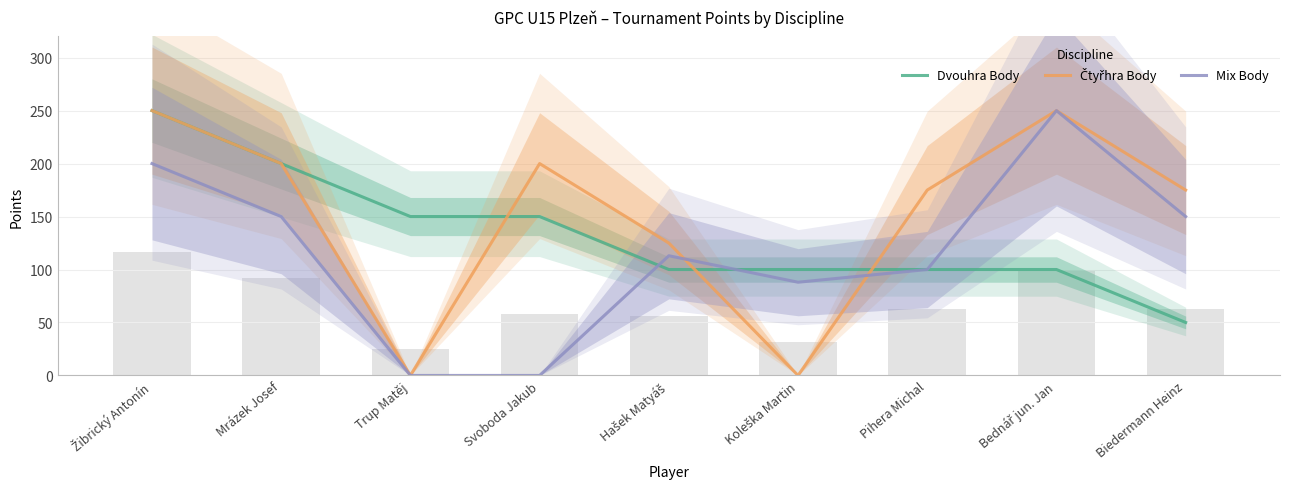

At which label does Čtyřhra Body first exceed 175?

Žibrický Antonín